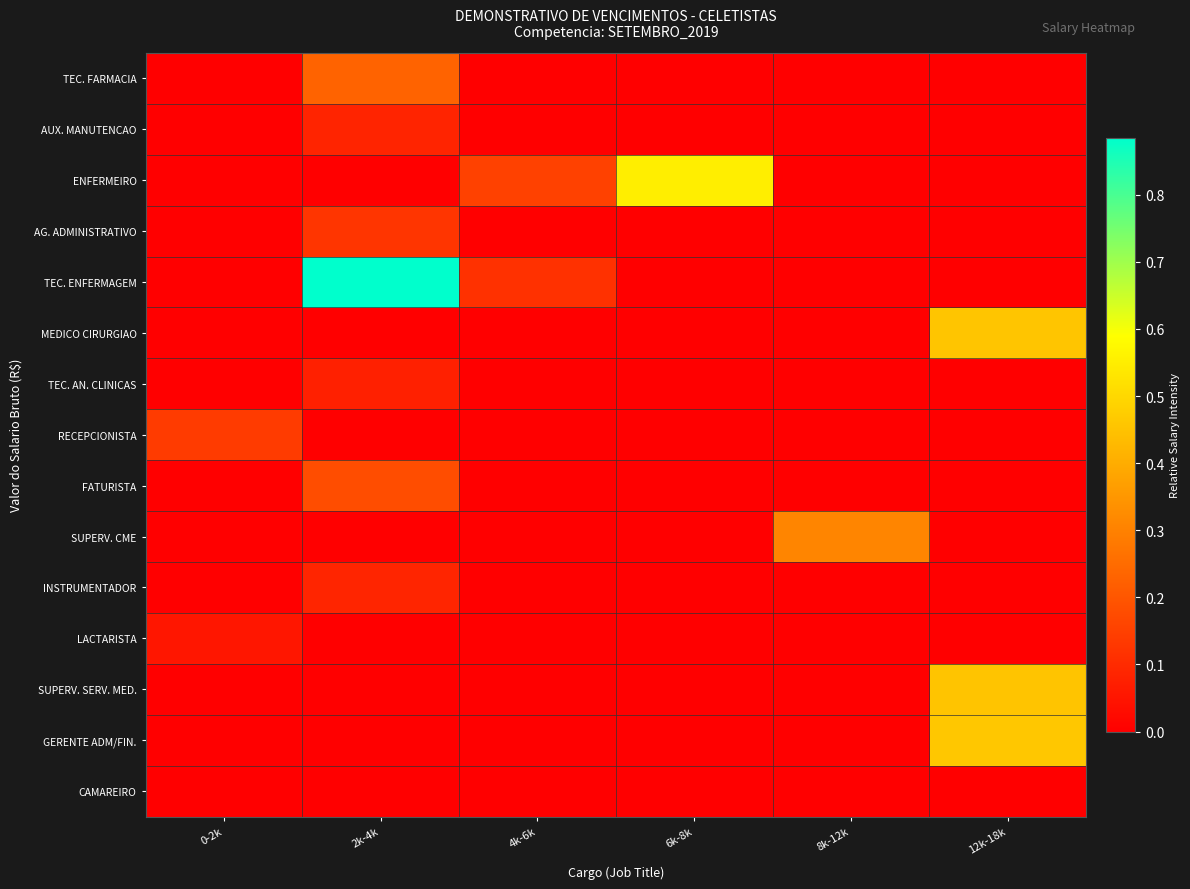

Reading right to left, extract all data points from this chart.

TEC. FARMACIA: 12k-18k=0.0	8k-12k=0.0	6k-8k=0.0	4k-6k=0.0	2k-4k=0.2	0-2k=0.0
AUX. MANUTENCAO: 12k-18k=0.0	8k-12k=0.0	6k-8k=0.0	4k-6k=0.0	2k-4k=0.1	0-2k=0.0
ENFERMEIRO: 12k-18k=0.0	8k-12k=0.0	6k-8k=0.5	4k-6k=0.2	2k-4k=0.0	0-2k=0.0
AG. ADMINISTRATIVO: 12k-18k=0.0	8k-12k=0.0	6k-8k=0.0	4k-6k=0.0	2k-4k=0.1	0-2k=0.0
TEC. ENFERMAGEM: 12k-18k=0.0	8k-12k=0.0	6k-8k=0.0	4k-6k=0.1	2k-4k=0.9	0-2k=0.0
MEDICO CIRURGIAO: 12k-18k=0.5	8k-12k=0.0	6k-8k=0.0	4k-6k=0.0	2k-4k=0.0	0-2k=0.0
TEC. AN. CLINICAS: 12k-18k=0.0	8k-12k=0.0	6k-8k=0.0	4k-6k=0.0	2k-4k=0.1	0-2k=0.0
RECEPCIONISTA: 12k-18k=0.0	8k-12k=0.0	6k-8k=0.0	4k-6k=0.0	2k-4k=0.0	0-2k=0.1
FATURISTA: 12k-18k=0.0	8k-12k=0.0	6k-8k=0.0	4k-6k=0.0	2k-4k=0.2	0-2k=0.0
SUPERV. CME: 12k-18k=0.0	8k-12k=0.3	6k-8k=0.0	4k-6k=0.0	2k-4k=0.0	0-2k=0.0
INSTRUMENTADOR: 12k-18k=0.0	8k-12k=0.0	6k-8k=0.0	4k-6k=0.0	2k-4k=0.1	0-2k=0.0
LACTARISTA: 12k-18k=0.0	8k-12k=0.0	6k-8k=0.0	4k-6k=0.0	2k-4k=0.0	0-2k=0.1
SUPERV. SERV. MED.: 12k-18k=0.5	8k-12k=0.0	6k-8k=0.0	4k-6k=0.0	2k-4k=0.0	0-2k=0.0
GERENTE ADM/FIN.: 12k-18k=0.5	8k-12k=0.0	6k-8k=0.0	4k-6k=0.0	2k-4k=0.0	0-2k=0.0
CAMAREIRO: 12k-18k=0.0	8k-12k=0.0	6k-8k=0.0	4k-6k=0.0	2k-4k=0.0	0-2k=0.0